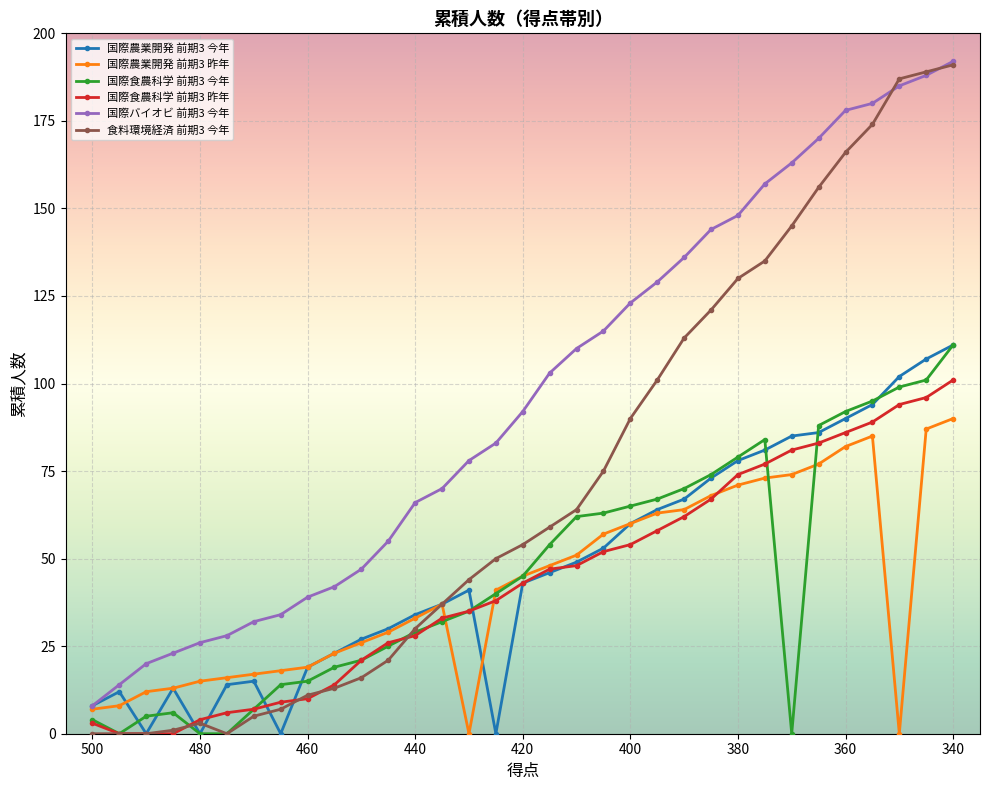

What is the difference between the maximum and minimum values in the 食料環境経済 前期3 今年 series?

191